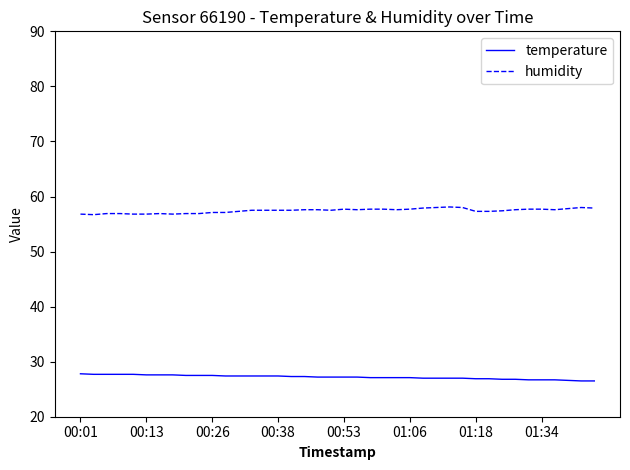

What is the average value of the humidity series?

57.4